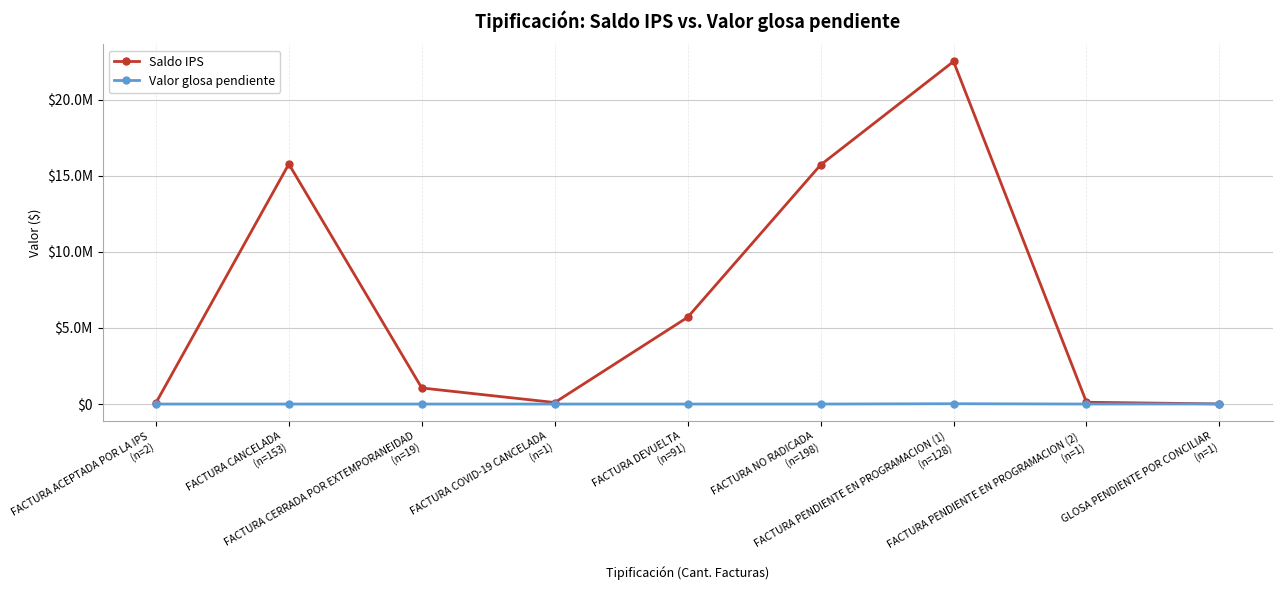

What is the label of the 8th point from the right?

FACTURA CANCELADA
(n=153)